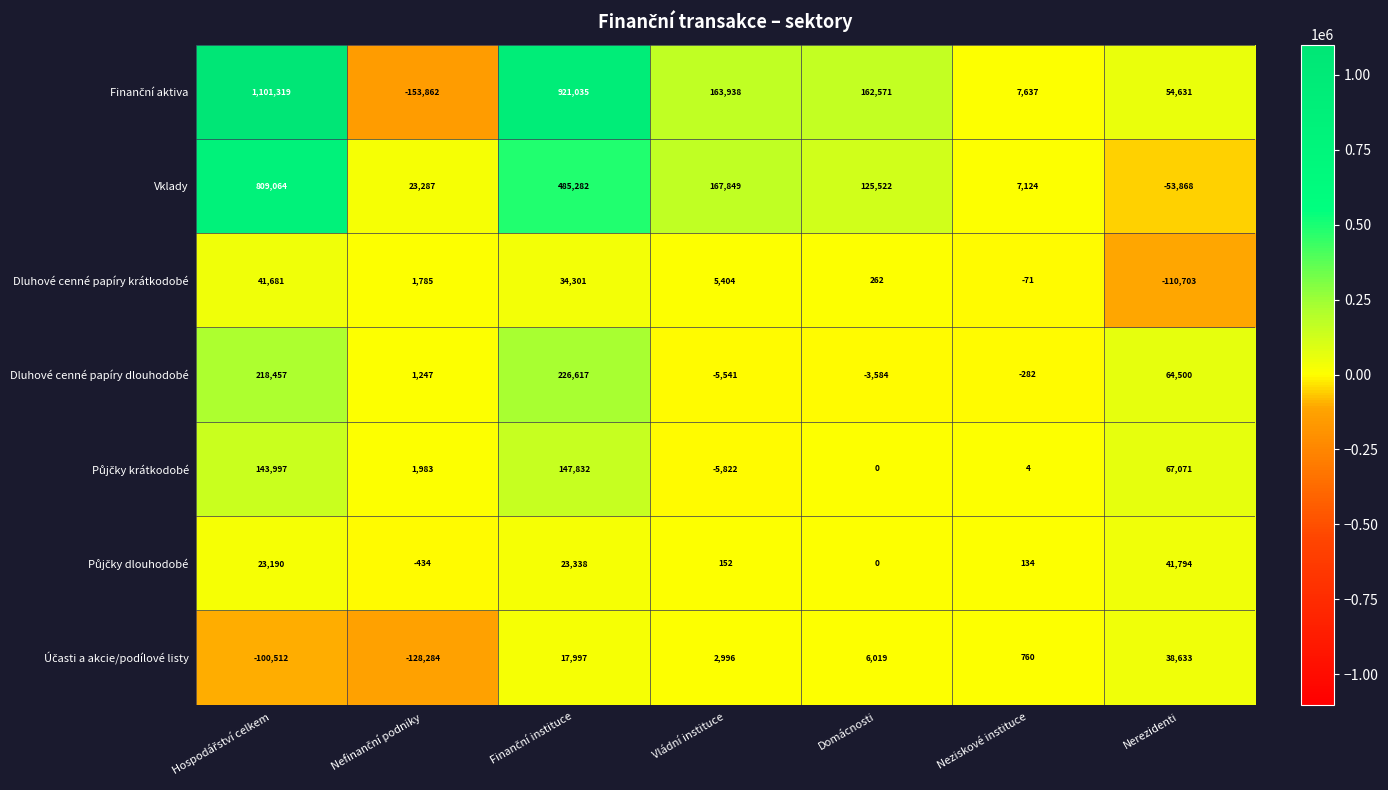

What is the greatest value displayed?

1101319